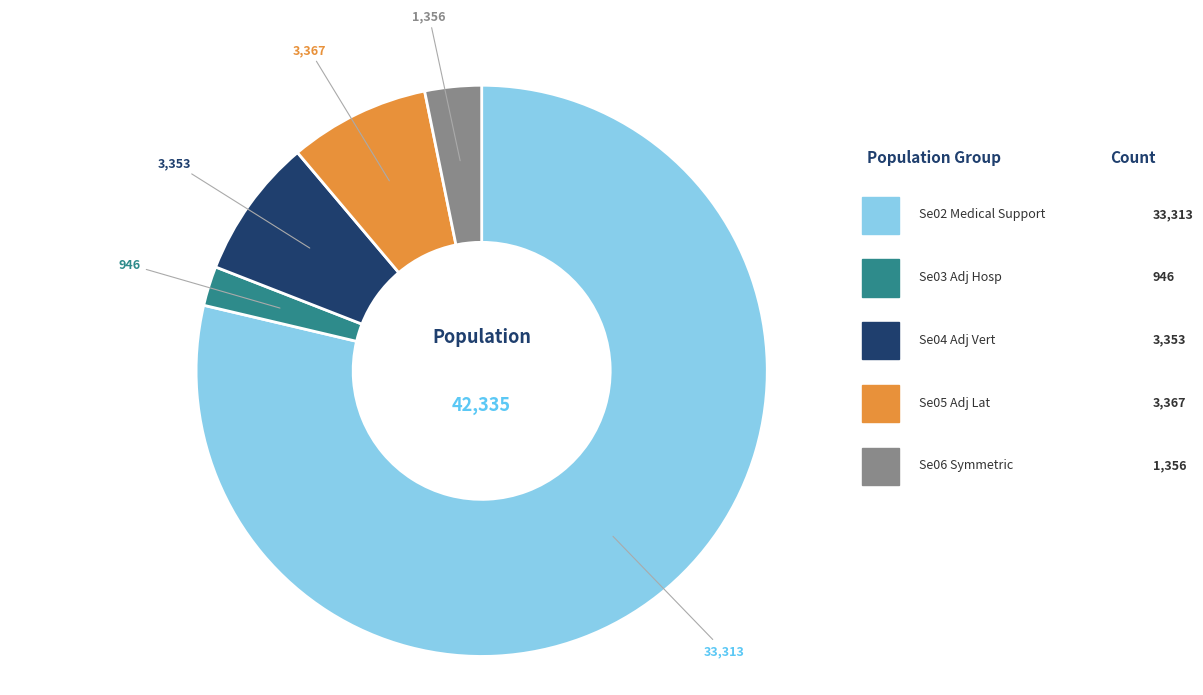

Is there a majority slice in this chart?

Yes